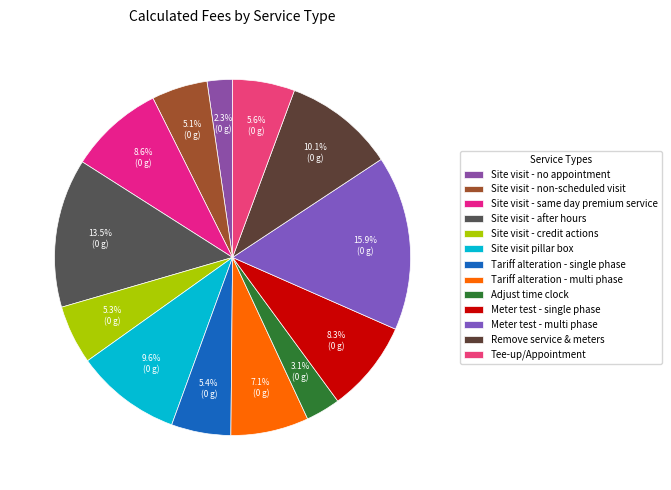

What is the ratio of the value at Remove service & meters to the value at Site visit - after hours?

0.7